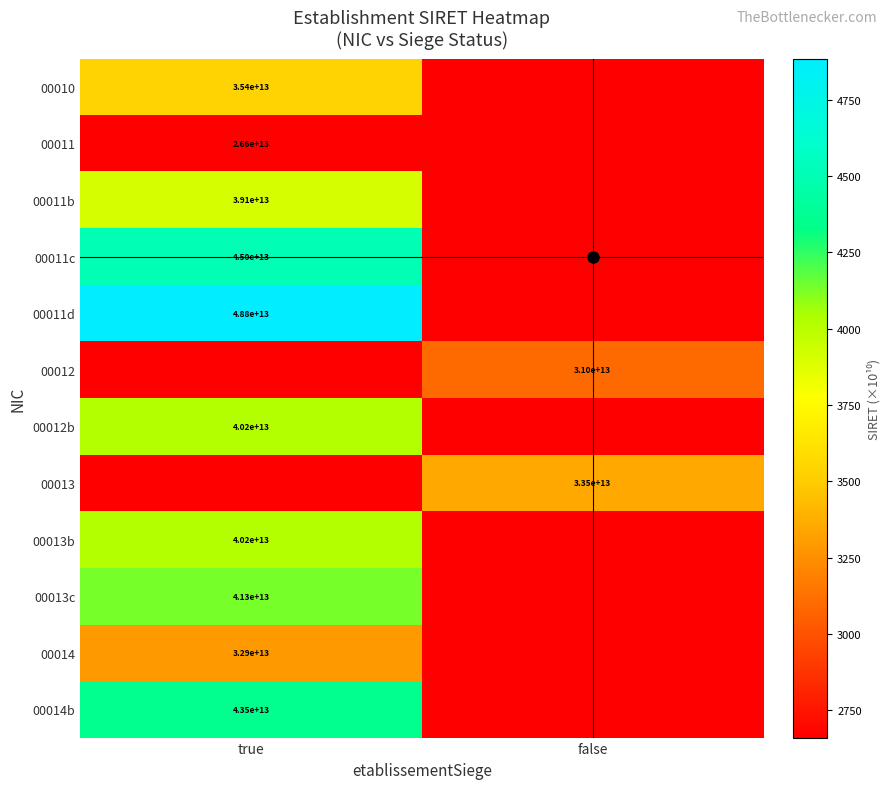

Which series has the largest total across all categories?

00011d